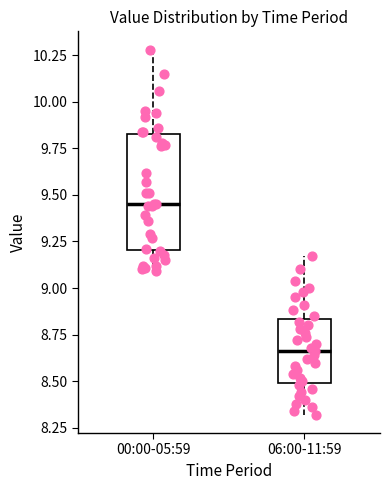

Which box's median line is the lowest?

06:00-11:59